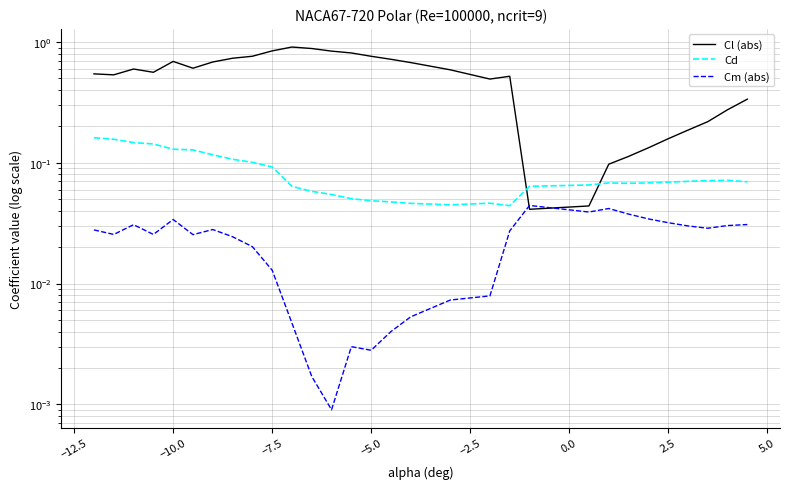

Which series ends up on top after the final intersection of Cd and Cl (abs)?

Cl (abs)